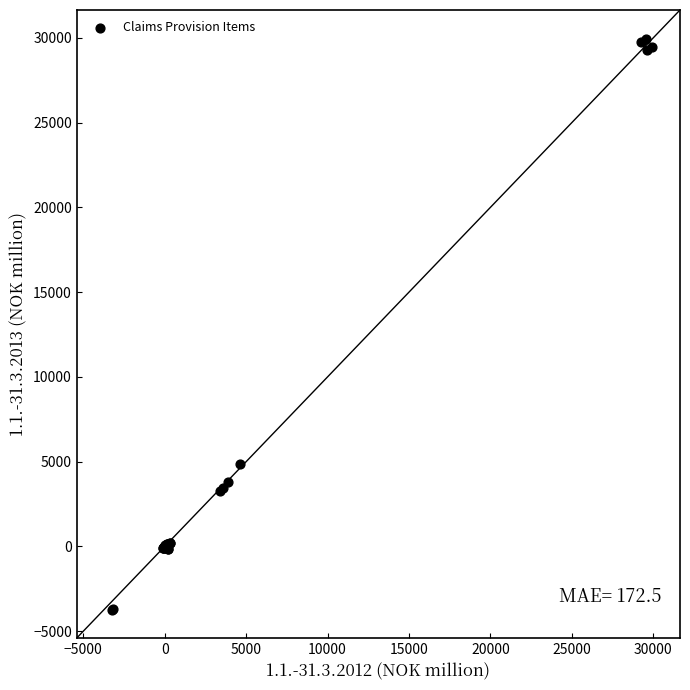

What Y value in the scatter plot is closest to 13117?

4869.3